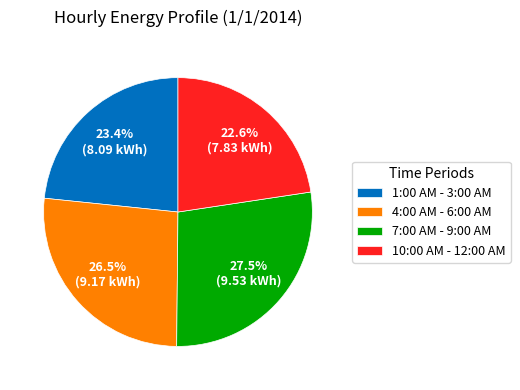

Between 1:00 AM - 3:00 AM and 7:00 AM - 9:00 AM, which is larger?

7:00 AM - 9:00 AM